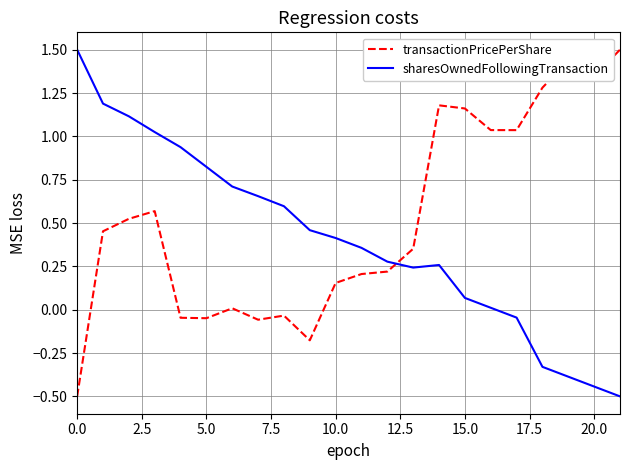

What is the maximum value for transactionPricePerShare?

1.5